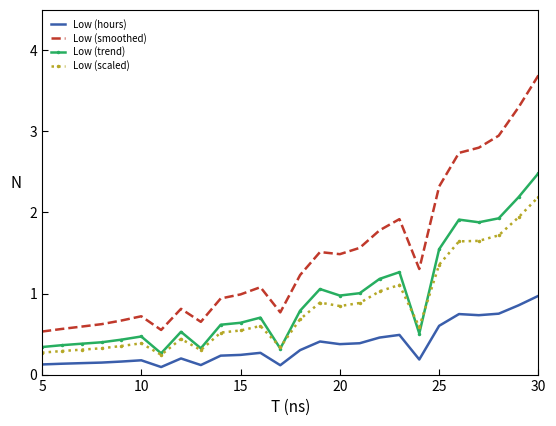

What is the maximum value shown in the chart?

3.7